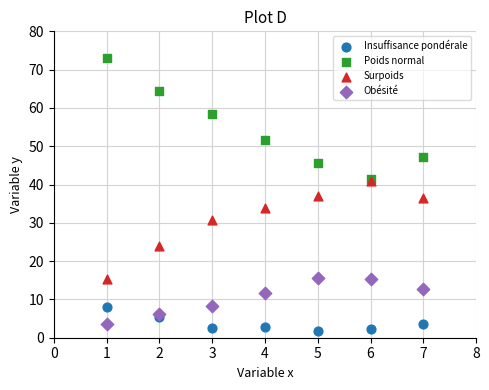

Which series reaches the minimum Y coordinate?

Insuffisance pondérale